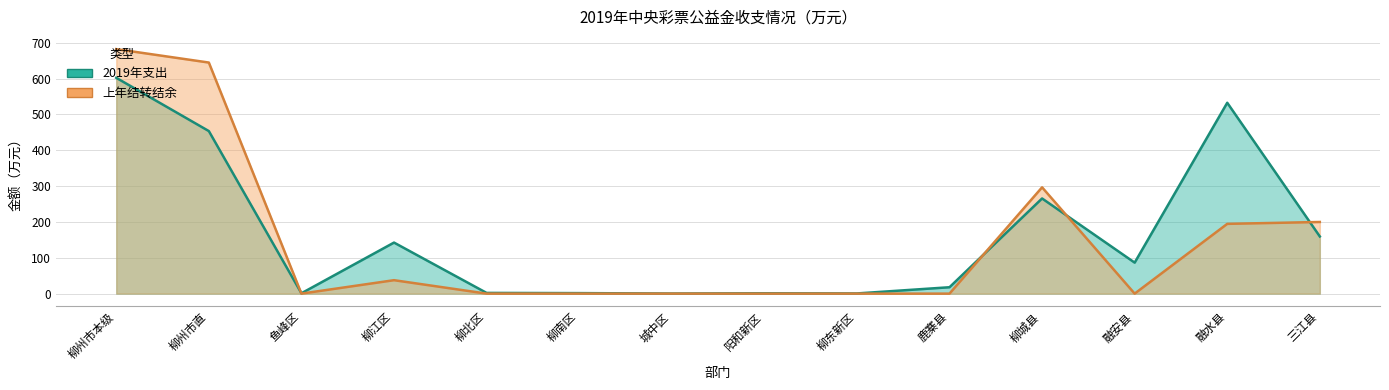

How many lines are shown in the chart?

2